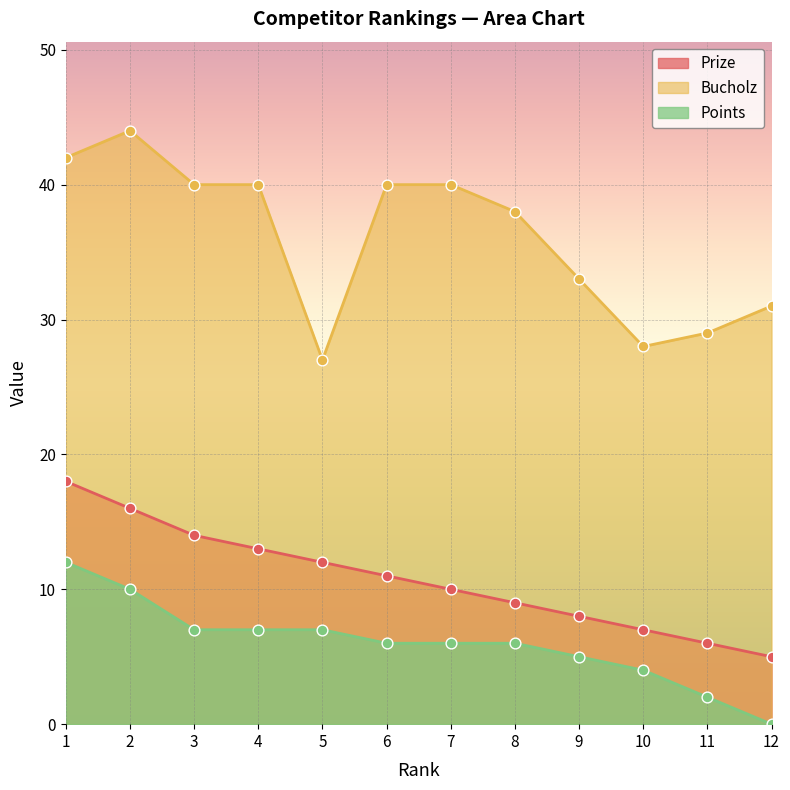

Is the value of Bucholz at 11 greater than the value of Points at 11?

Yes